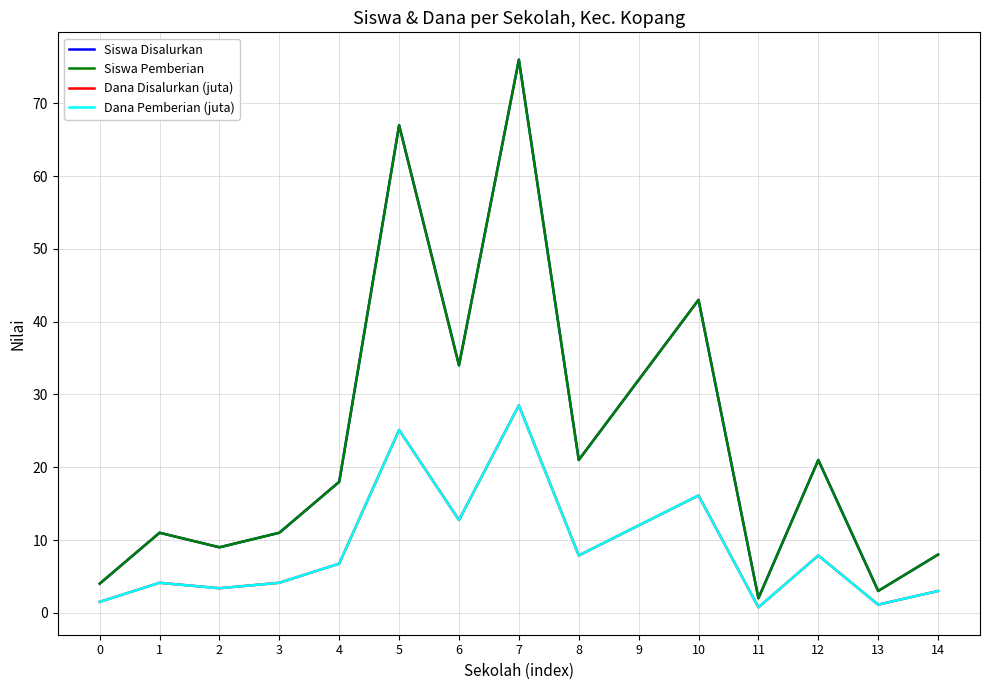

What is the difference between the maximum and minimum values in the Siswa Pemberian series?

74.0